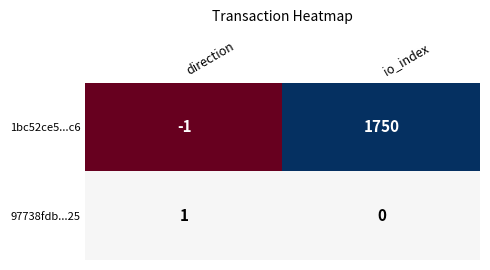

At which category is the sum across all series the highest?

io_index